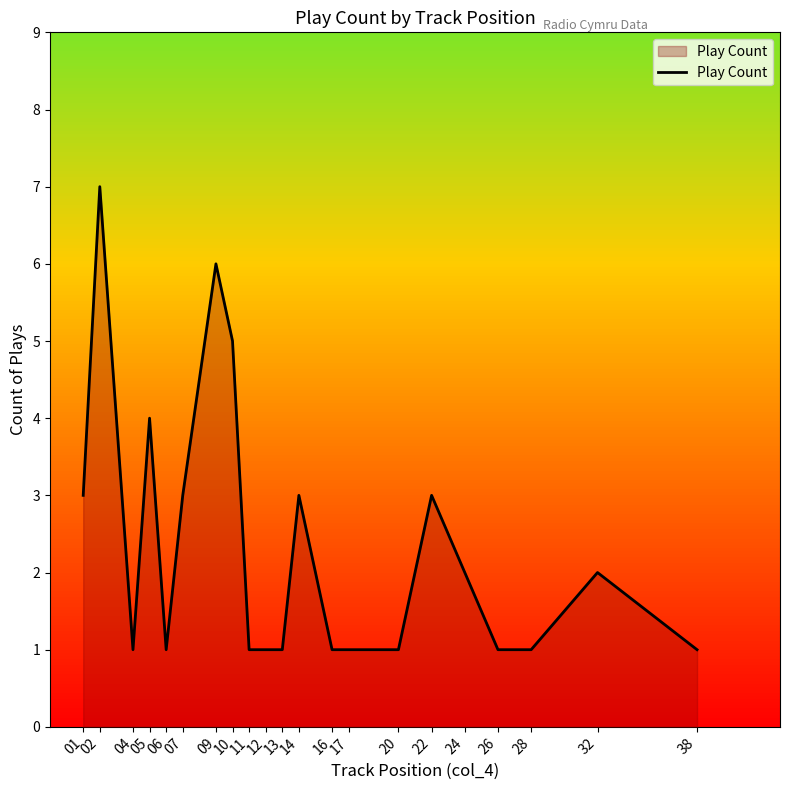

What is the maximum value shown in the chart?

7